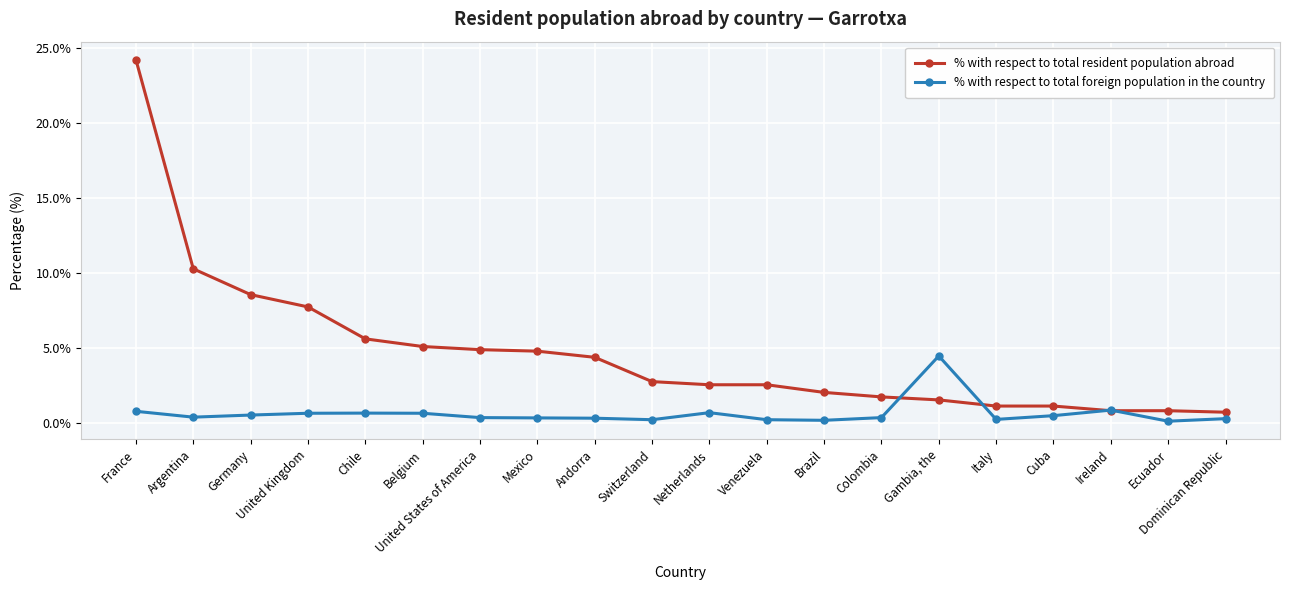

Which series has the largest total across all categories?

% with respect to total resident population abroad